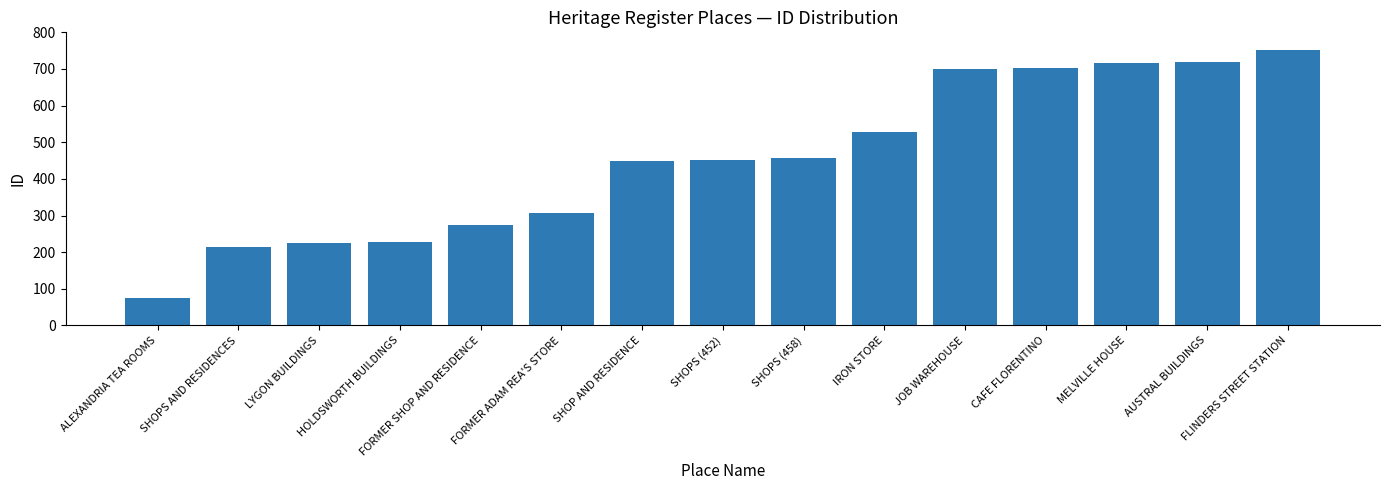

What is the change in value from HOLDSWORTH BUILDINGS to FORMER SHOP AND RESIDENCE?

+46